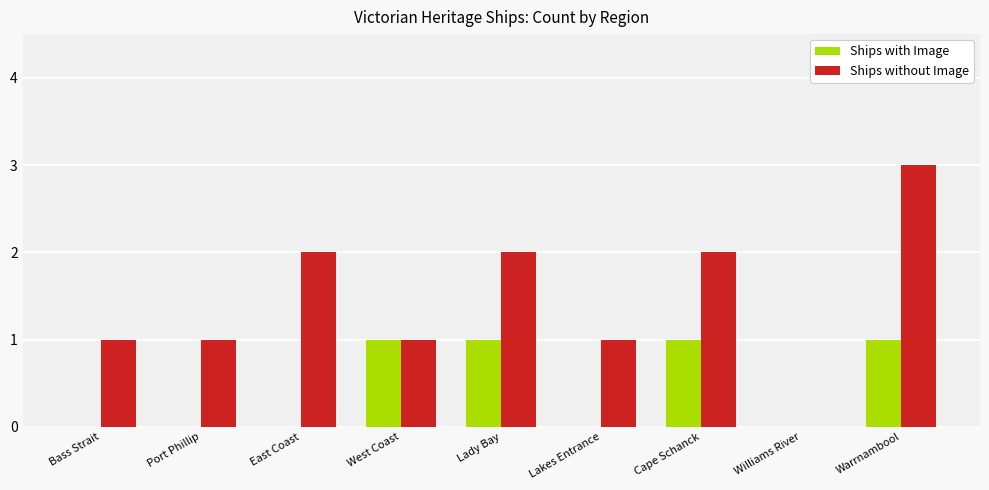

Reading left to right, what are all the values shown in this chart?

Ships with Image: Bass Strait=0	Port Phillip=0	East Coast=0	West Coast=1	Lady Bay=1	Lakes Entrance=0	Cape Schanck=1	Williams River=0	Warrnambool=1
Ships without Image: Bass Strait=1	Port Phillip=1	East Coast=2	West Coast=1	Lady Bay=2	Lakes Entrance=1	Cape Schanck=2	Williams River=0	Warrnambool=3